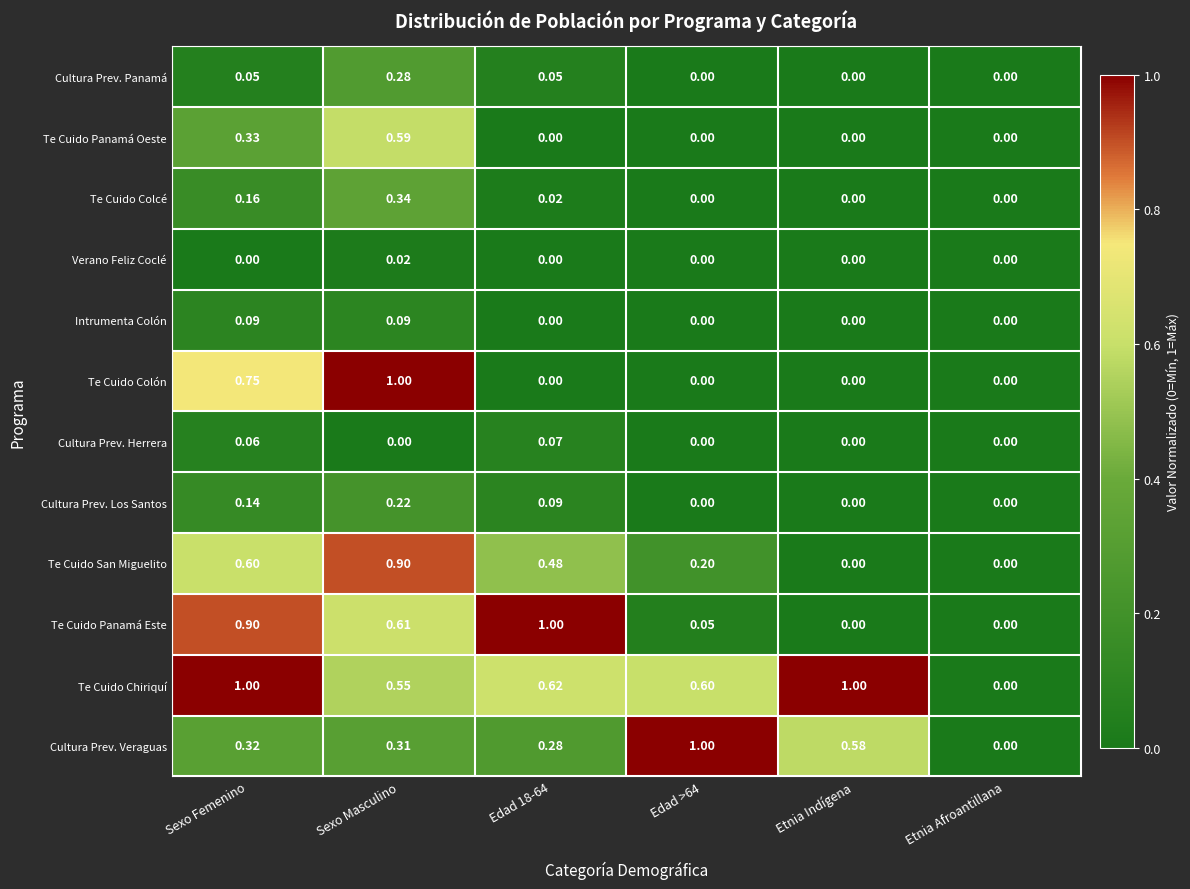

At which label does Te Cuido San Miguelito reach its peak?

Sexo Masculino